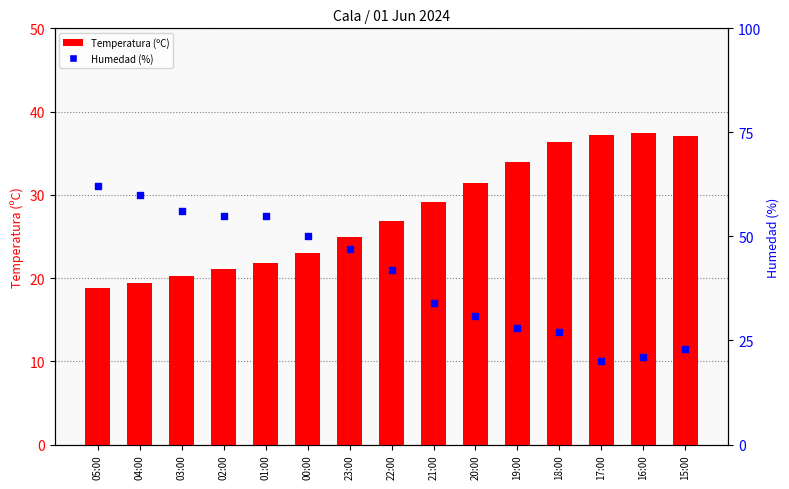

At which category is the sum across all series the highest?

05:00